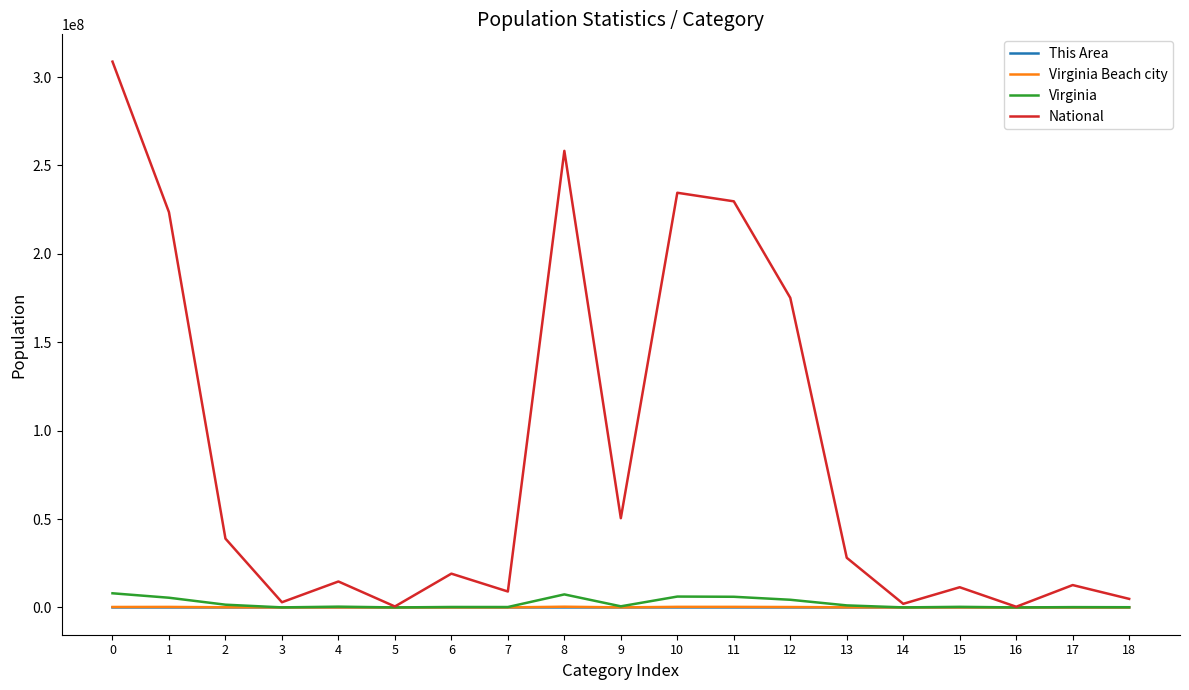

What value does the National series have at 7, to the nearest 10?

9009070